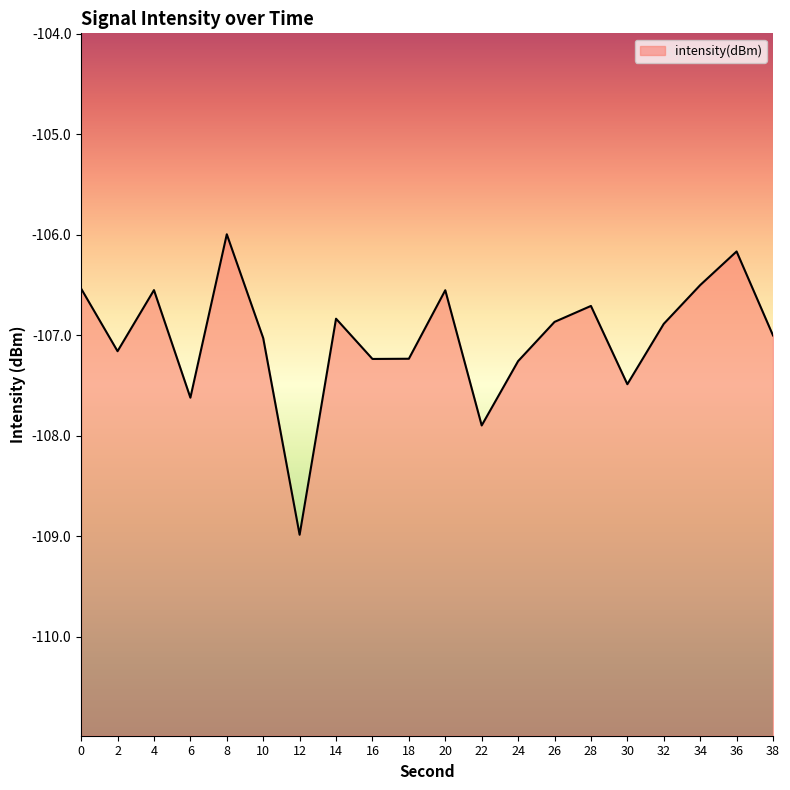

Does the chart display data point markers on the line(s)?

No